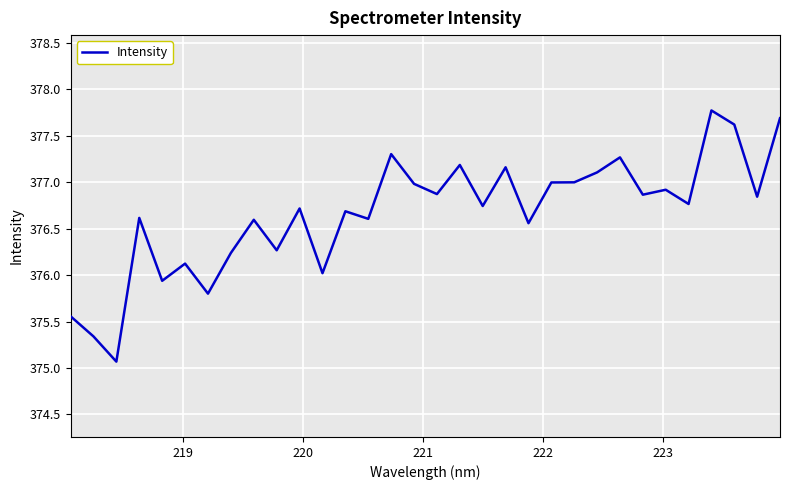

Does the chart have visible grid lines?

Yes